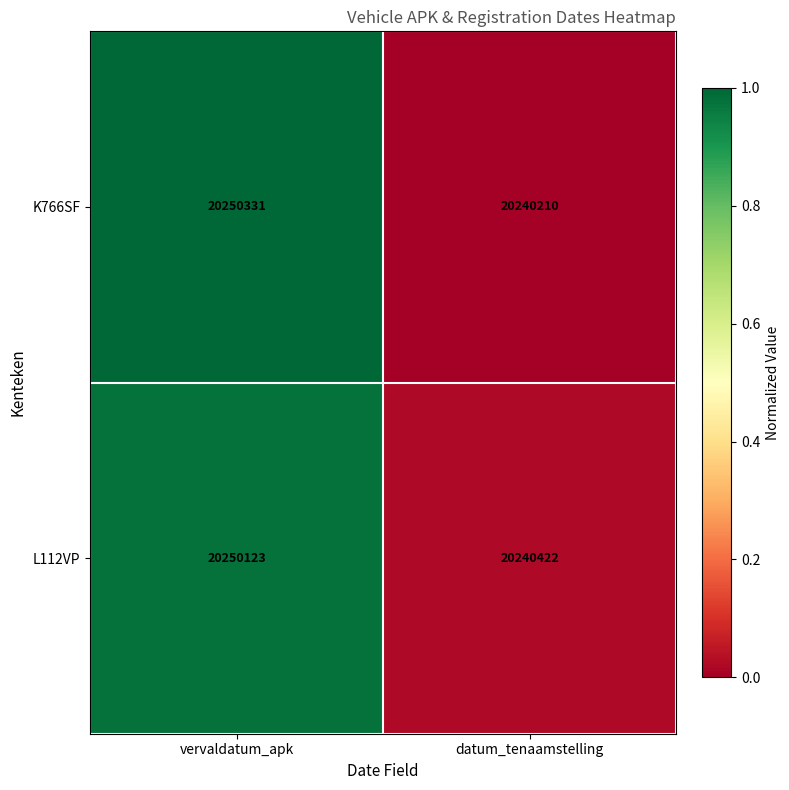

At vervaldatum_apk, list the series in order from largest to smallest.

K766SF, L112VP